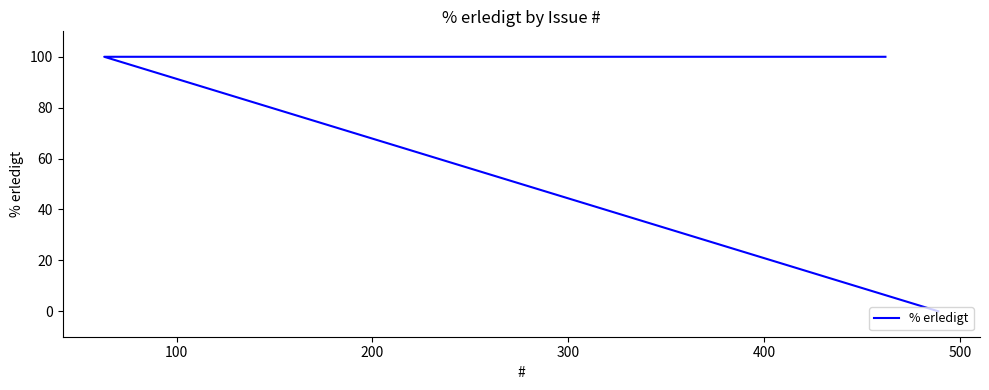

Approximately how many times larger is the value at 400 compared to 100?

1.0